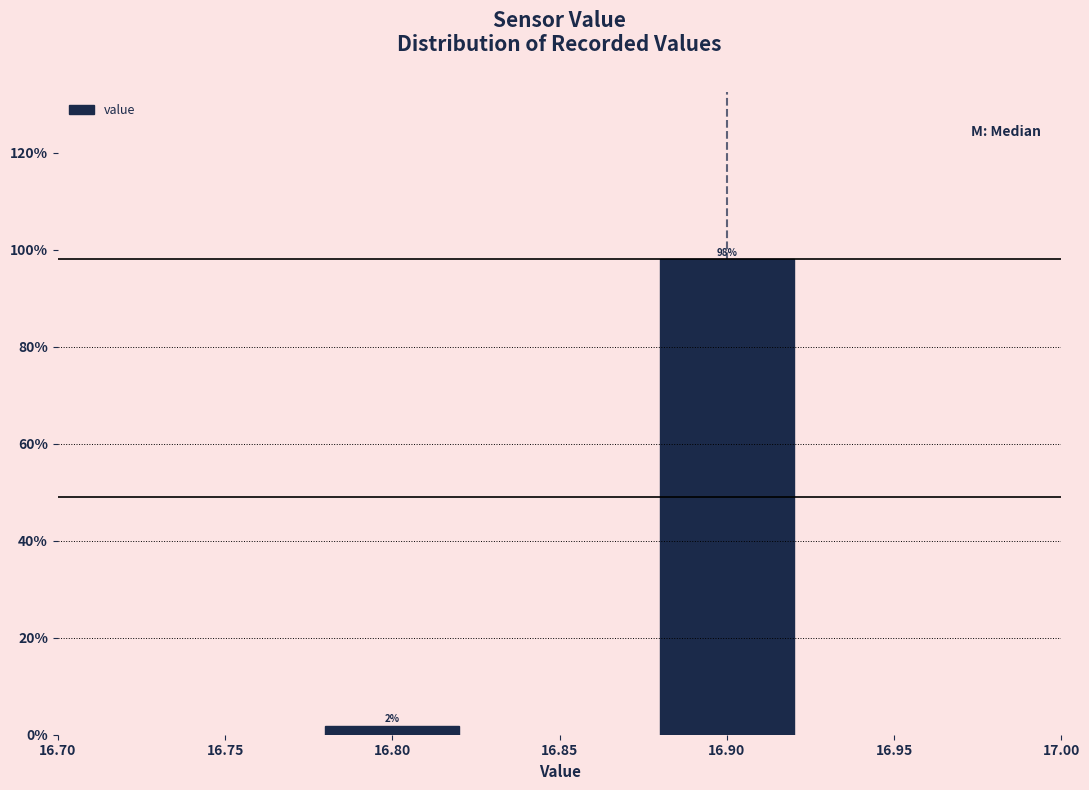

At which category does the chart reach its minimum across all series?

16.80